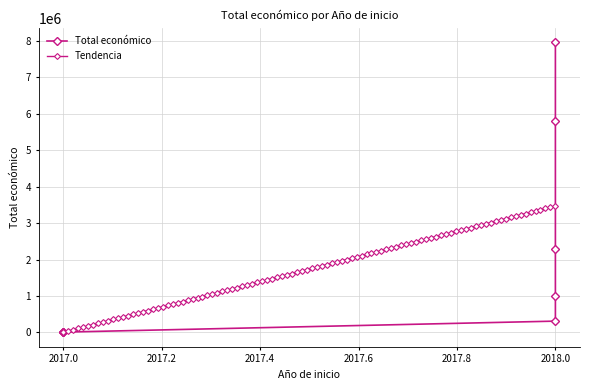

Does the chart display data point markers on the line(s)?

Yes